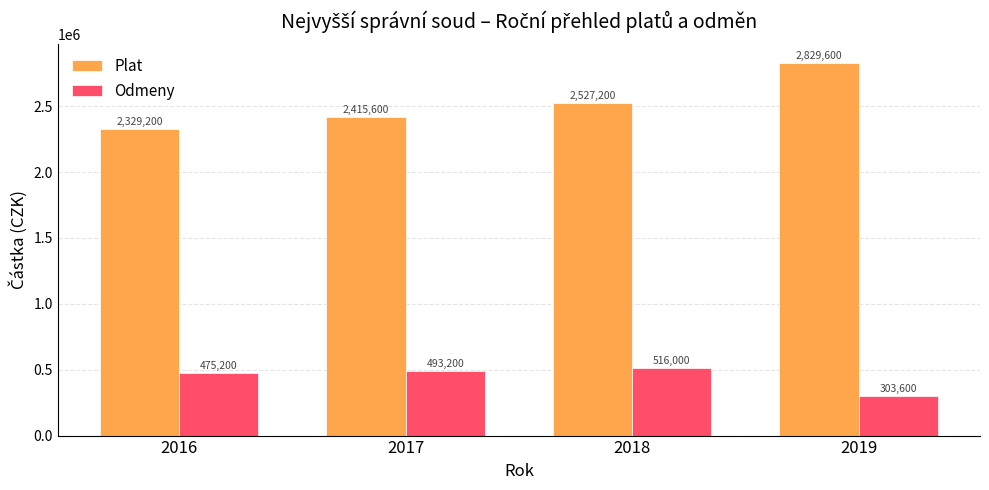

Which category has the highest value in the Odmeny series?

2018